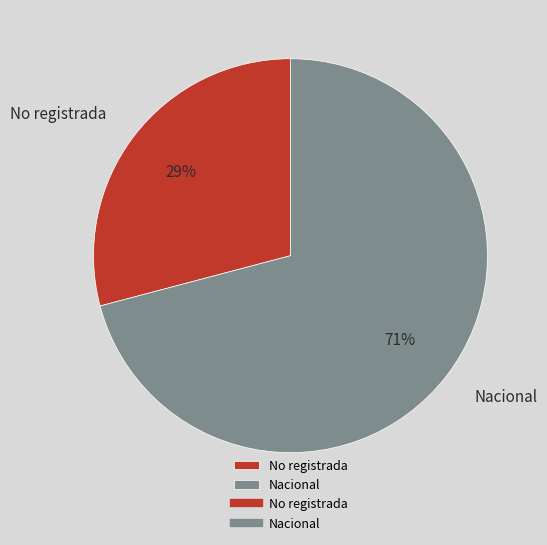

To the nearest percent, what is the difference between the No registrada and Nacional slice percentages?

42%